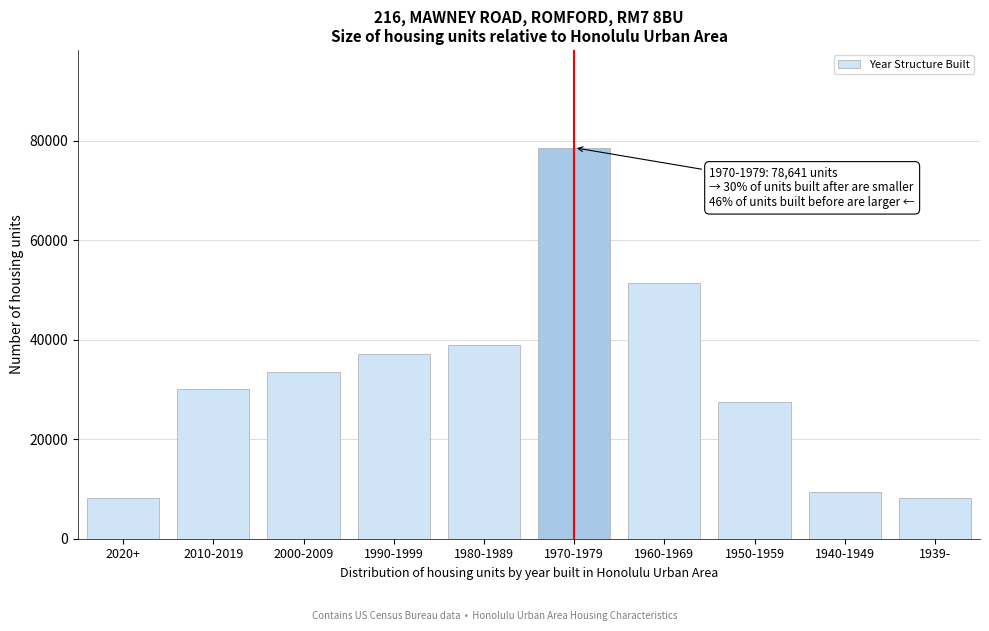

What is the change in value from 2020+ to 2010-2019?

+21959